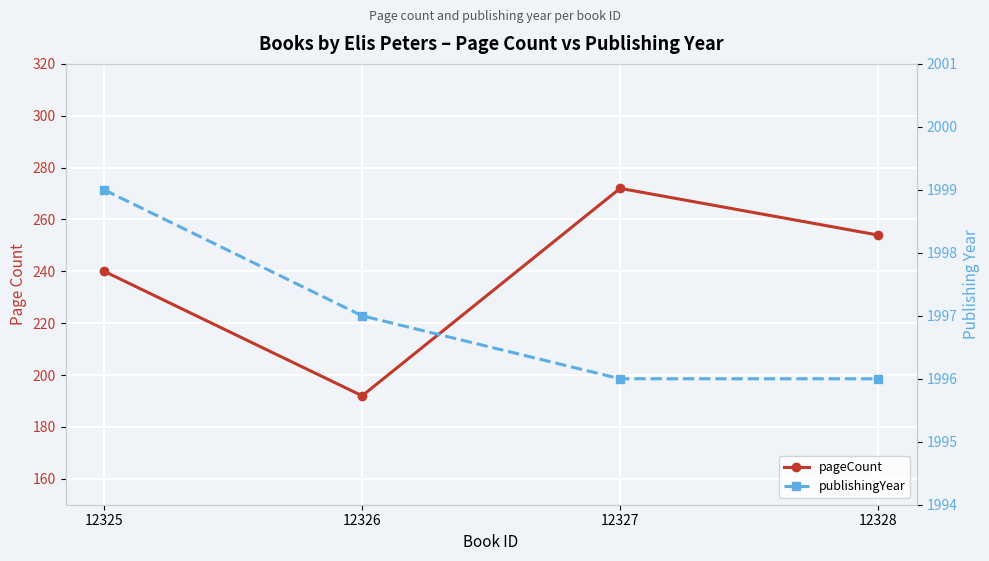

What is the average value of the publishingYear series?

1997